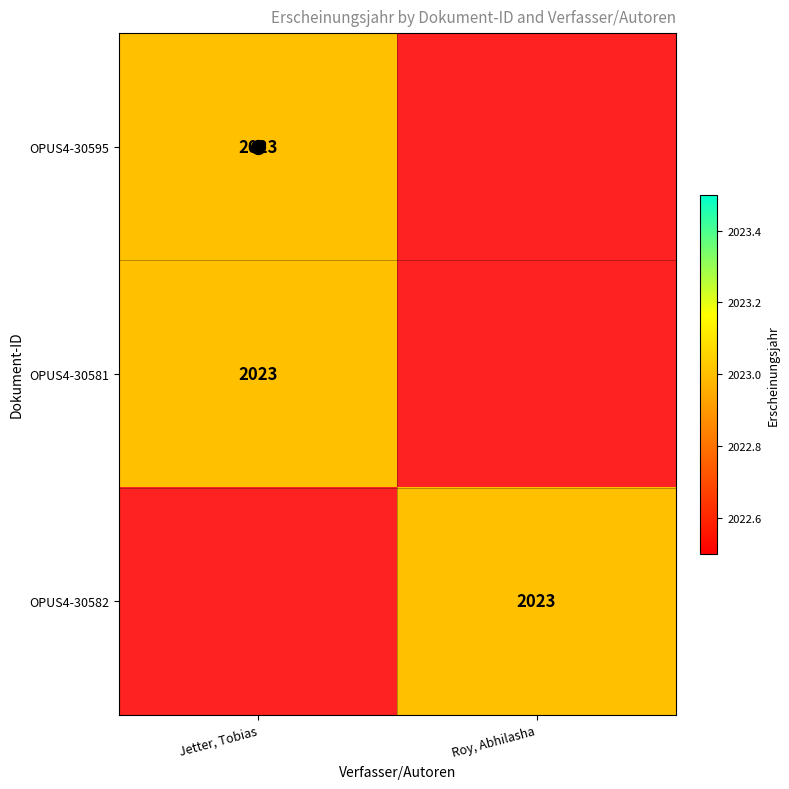

The value of OPUS4-30595 at Jetter, Tobias is 1322. True or false?

False